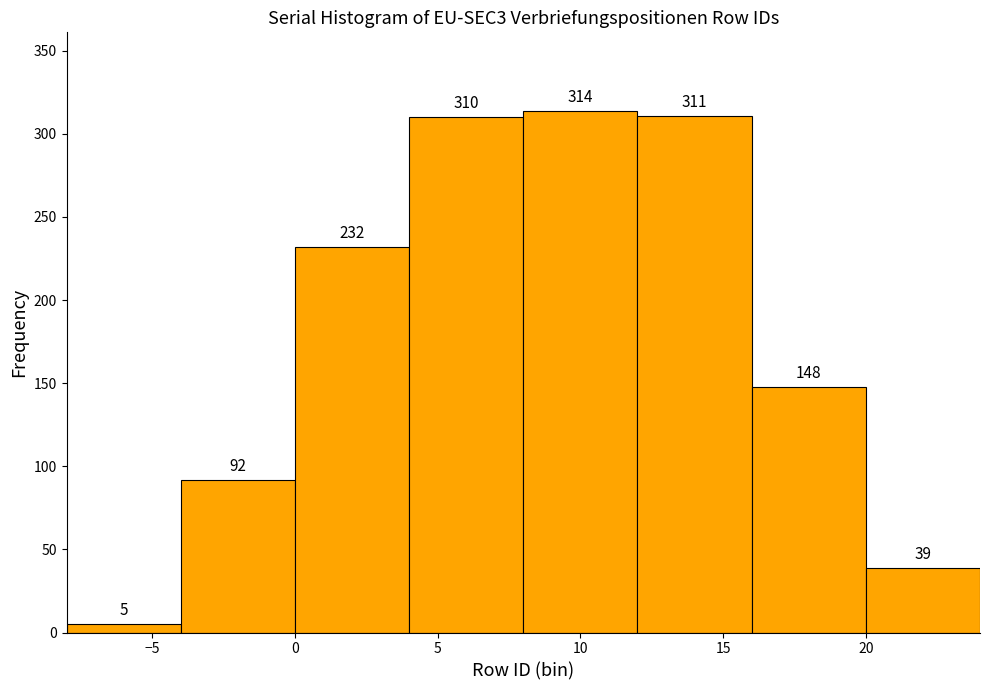

Reading left to right, transcribe this chart: for each bar, give the range it covers on the x-axis and its height.

-8 to -4: 5
-4 to 0: 92
0 to 4: 232
4 to 8: 310
8 to 12: 314
12 to 16: 311
16 to 20: 148
20 to 24: 39